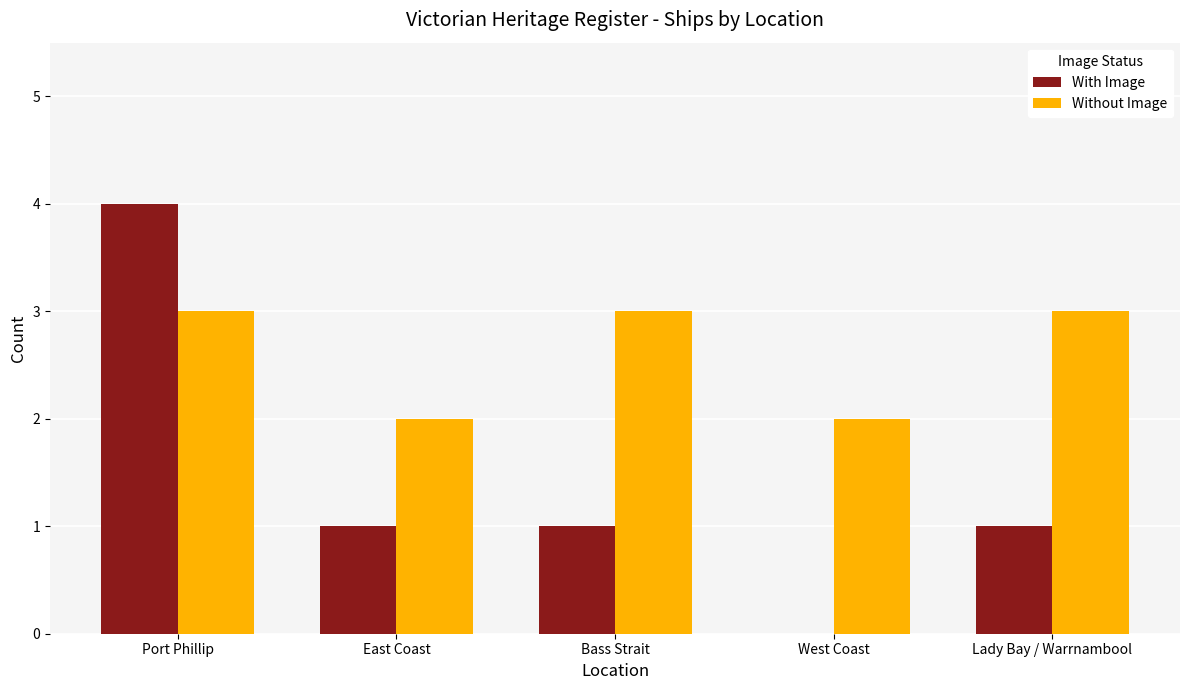

Count the Without Image values in the range 2 to 3.

5